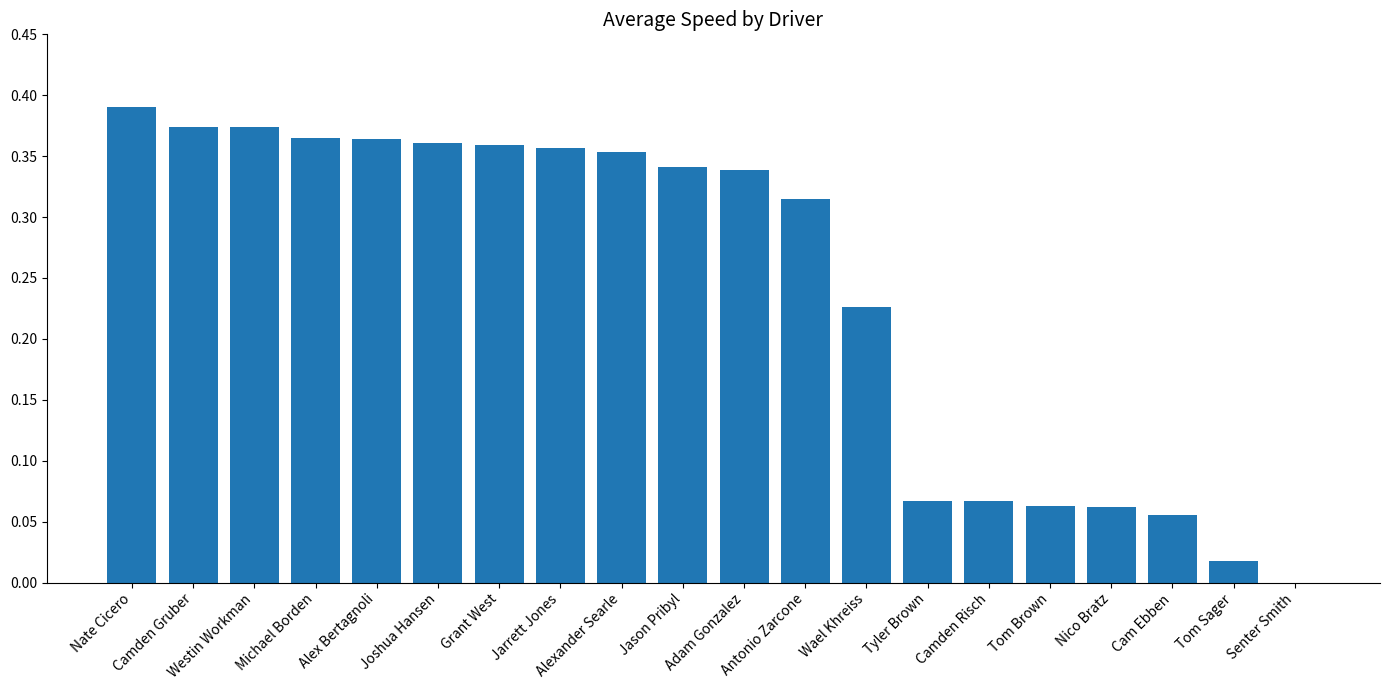

Count the number of values greater than 0.

19